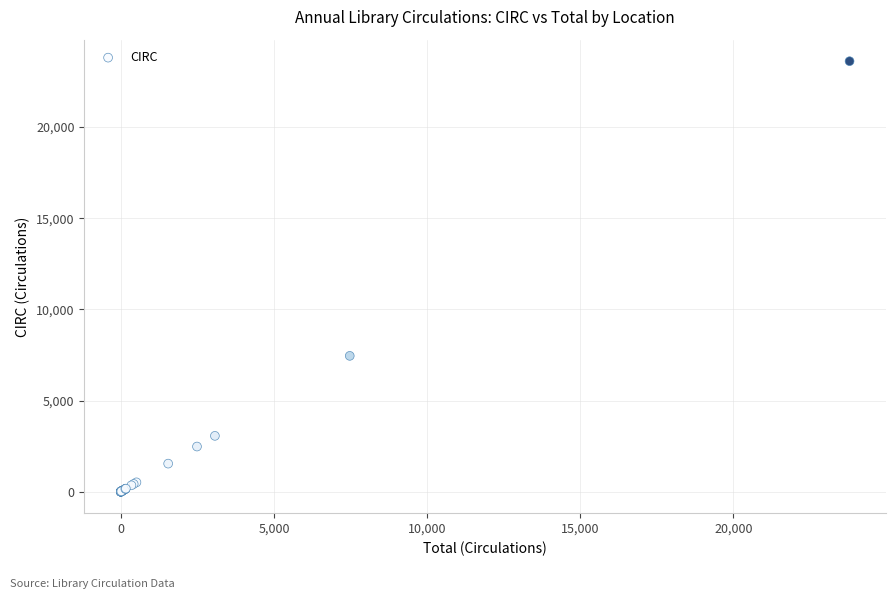

What Y value in the scatter plot is closest to 11807?

7449